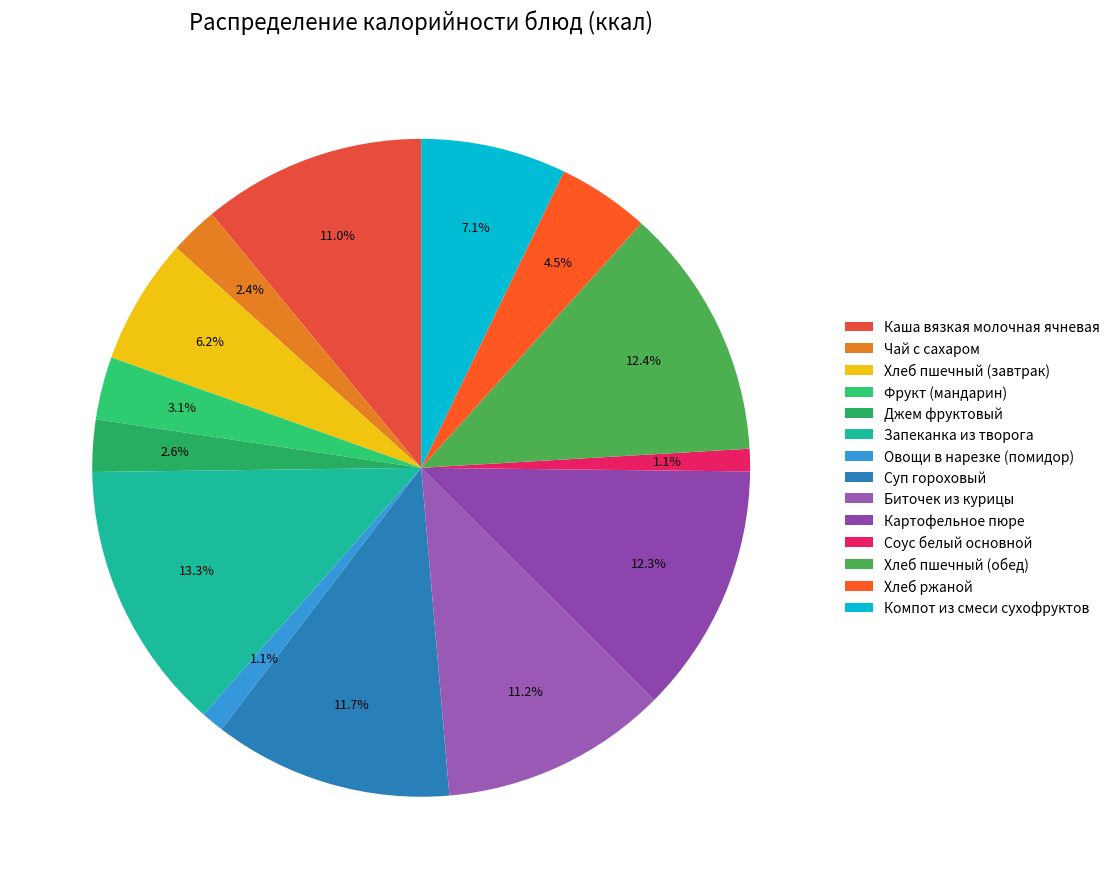

True or false: Картофельное пюре accounts for 12% of the total.

True